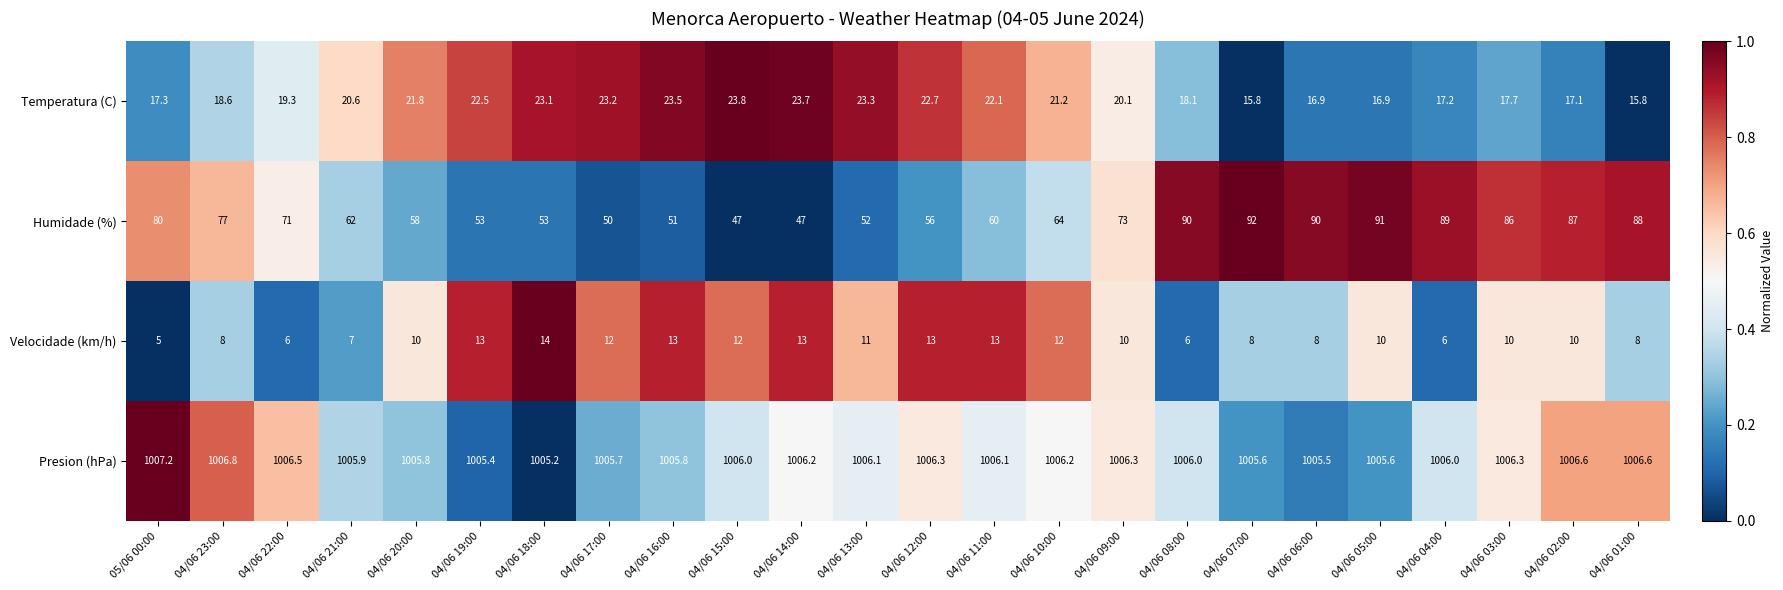

Where does the Humidade (%) series first go above 71?

05/06 00:00